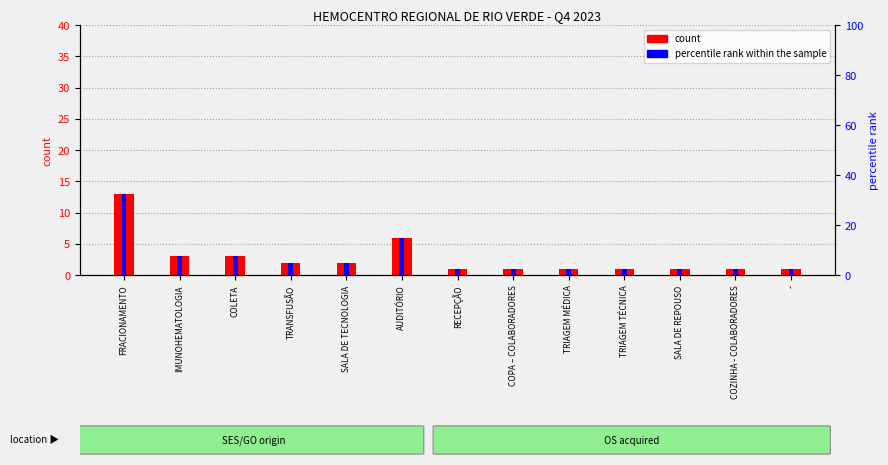

Which series has the widest spread of values?

count